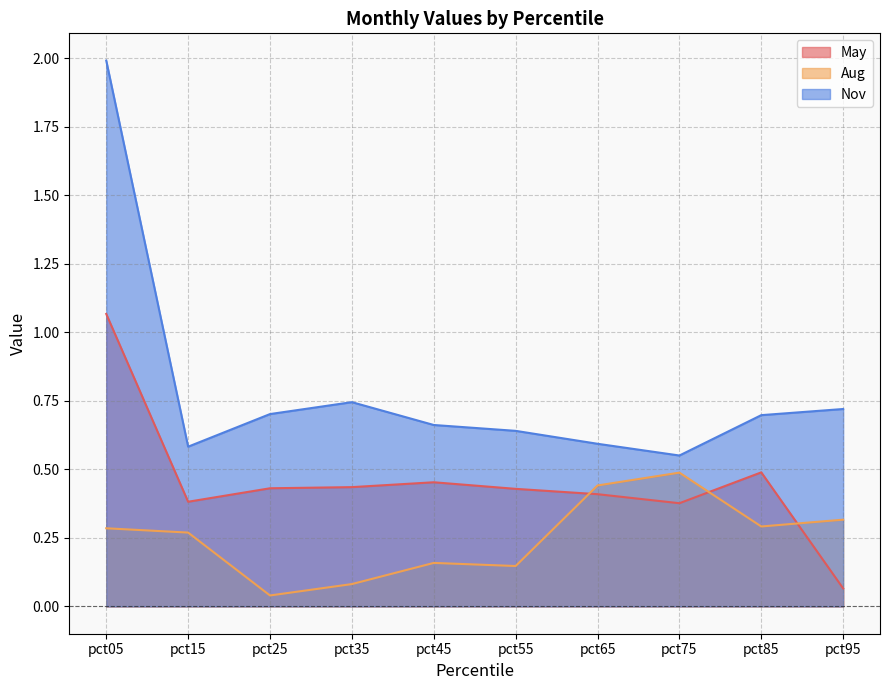

Does the chart display data point markers on the line(s)?

No